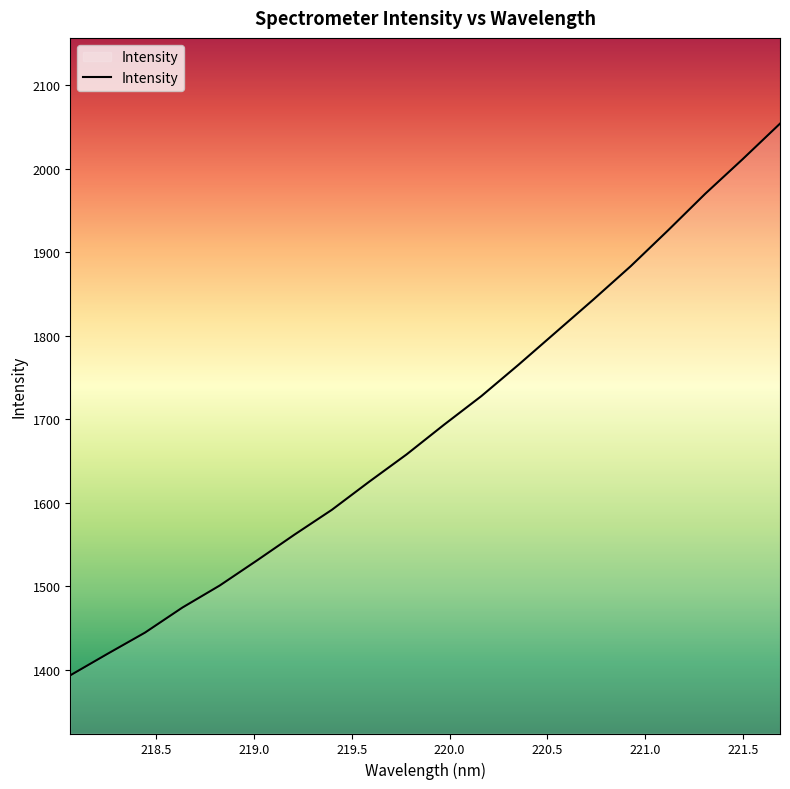

Count the number of values greater than 1693.

10